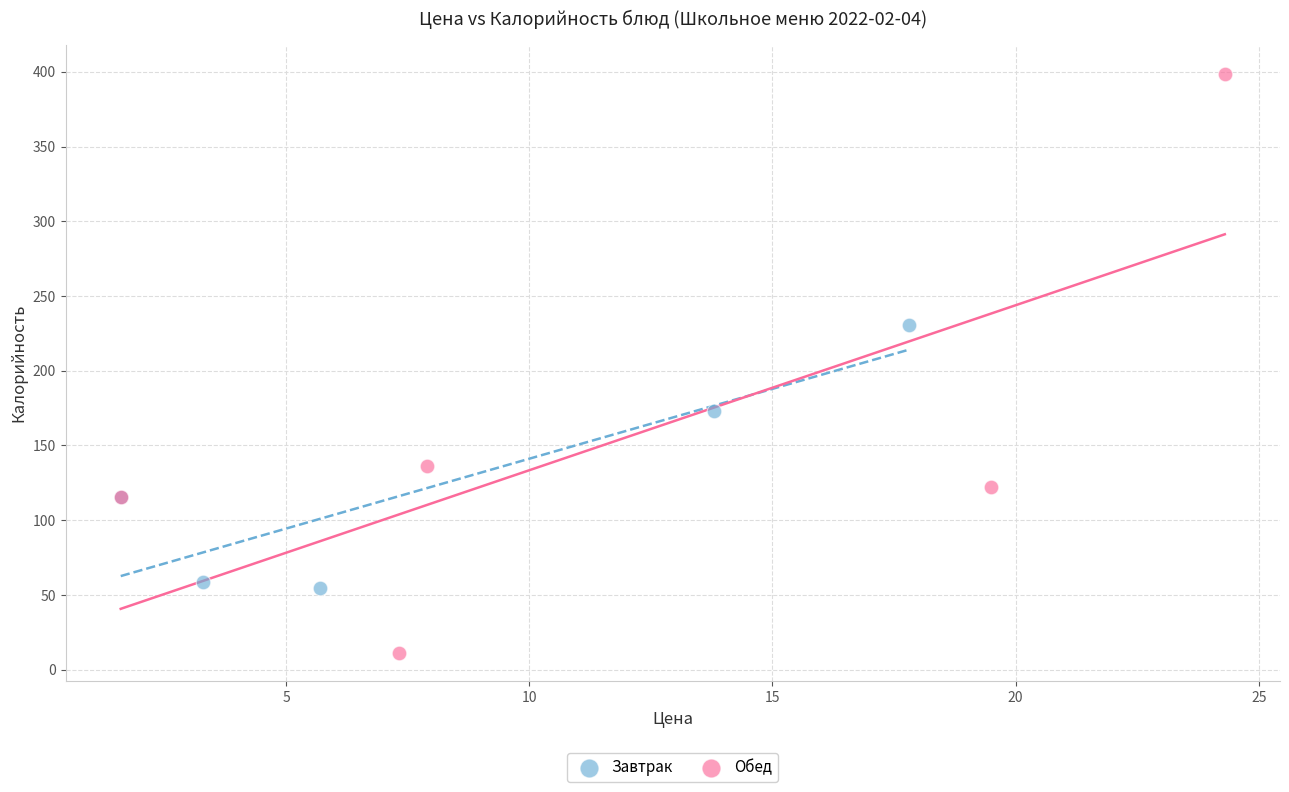

Which series reaches the minimum Y coordinate?

Обед